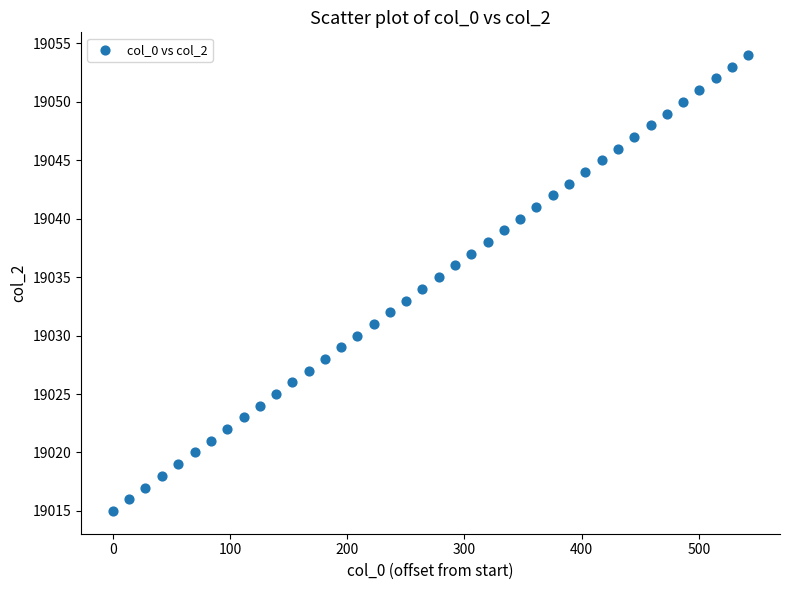

What is the range of Y values (max minus min)?

39